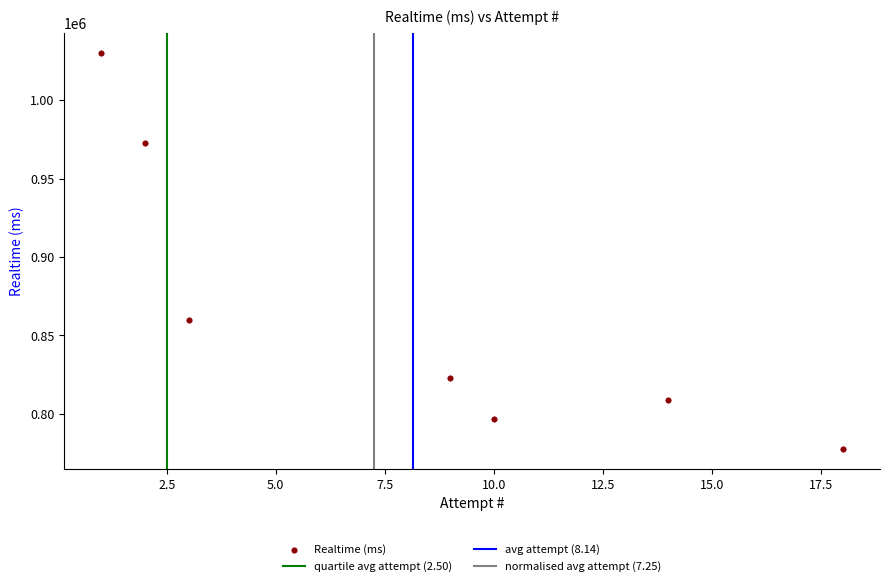

What is the average X value?

8